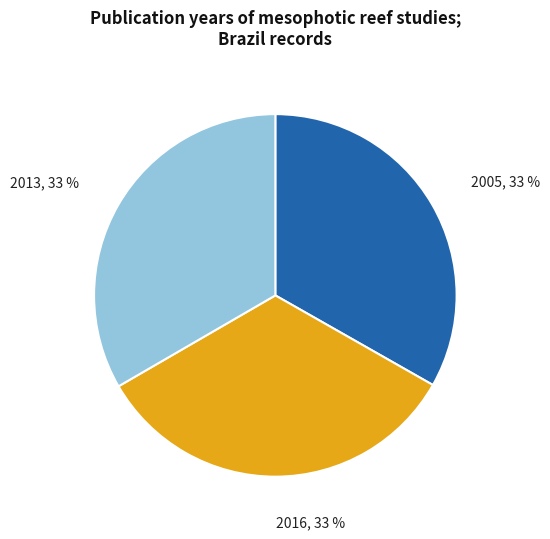

True or false: 2005 accounts for 23% of the total.

False